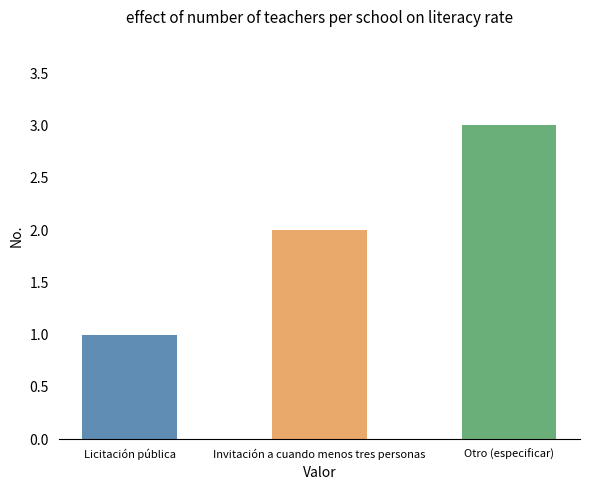

Count the values in the range 1 to 3.

3